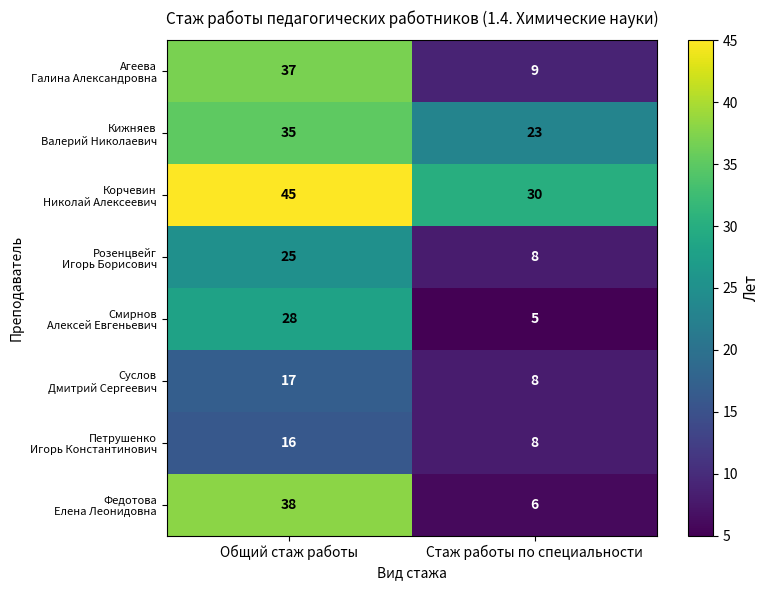

What is the spread (max minus min) of values at Стаж работы по специальности?

25